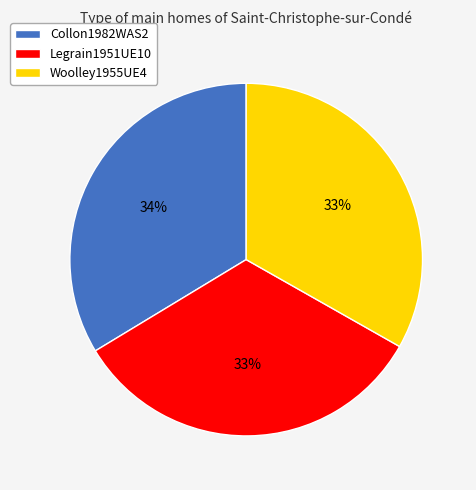

To the nearest percent, what portion does Collon1982WAS2 represent?

34%